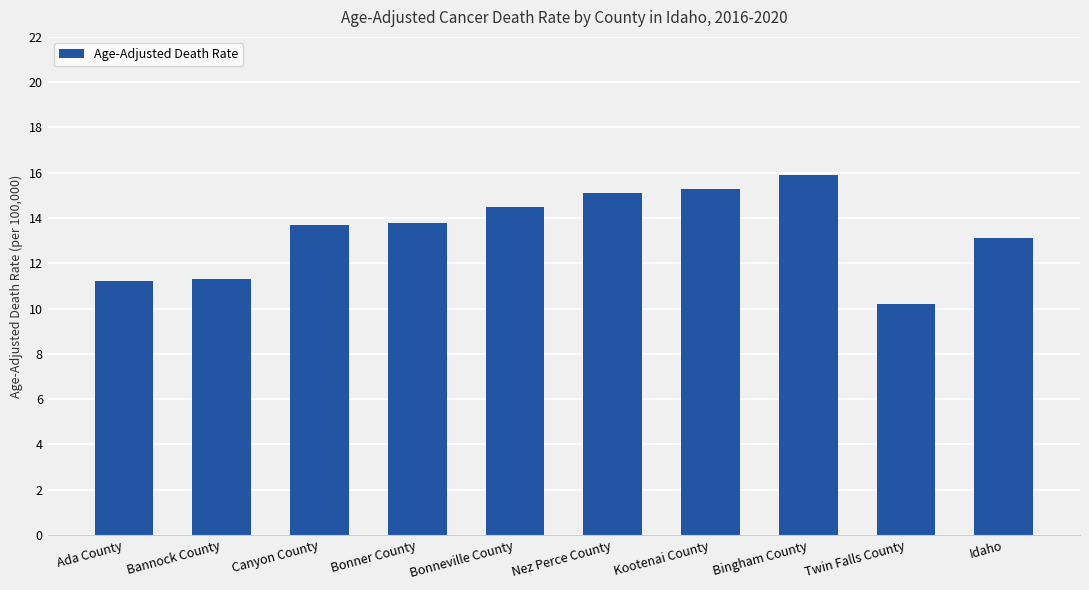

What is the label of the 2nd bar from the left?

Bannock County